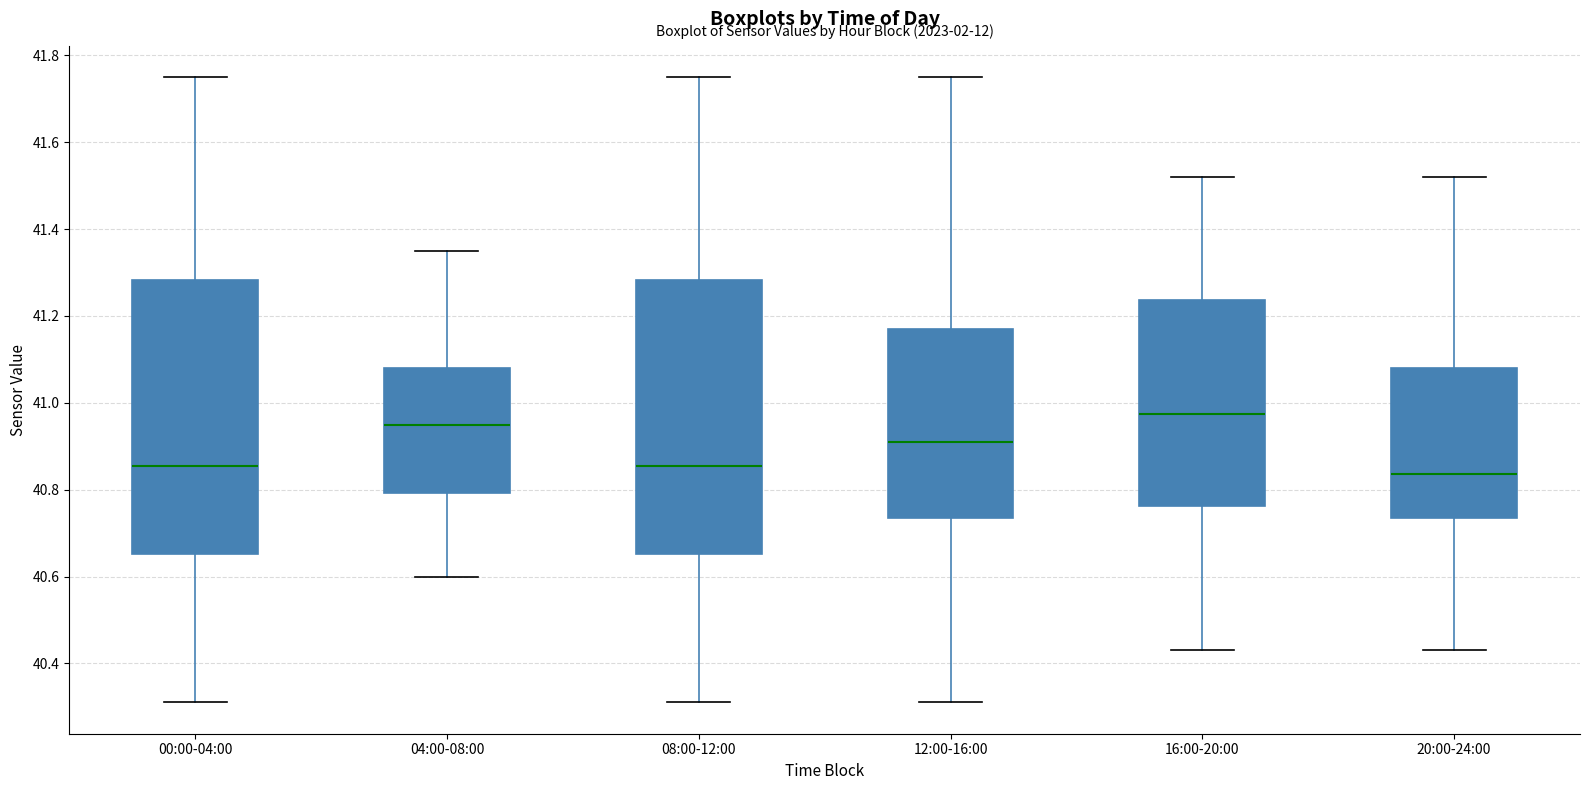

Which box has the highest median line?

16:00-20:00